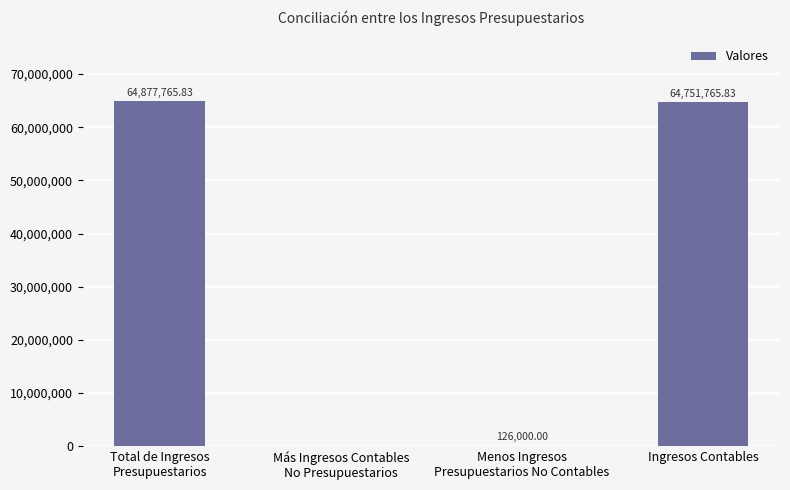

How many distinct data groups are displayed?

1